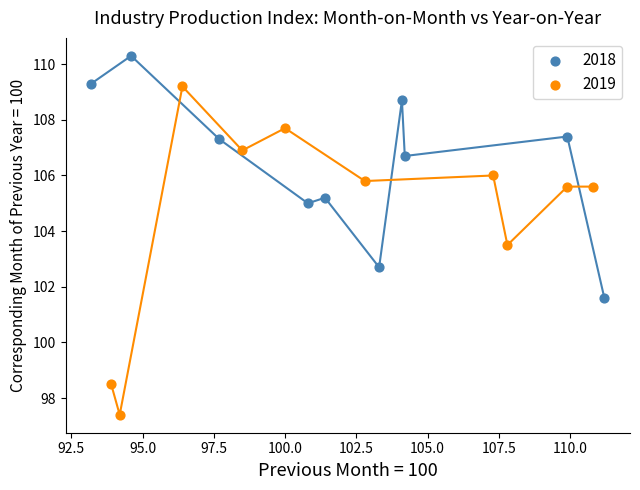

Which series contains the highest Y value?

2018